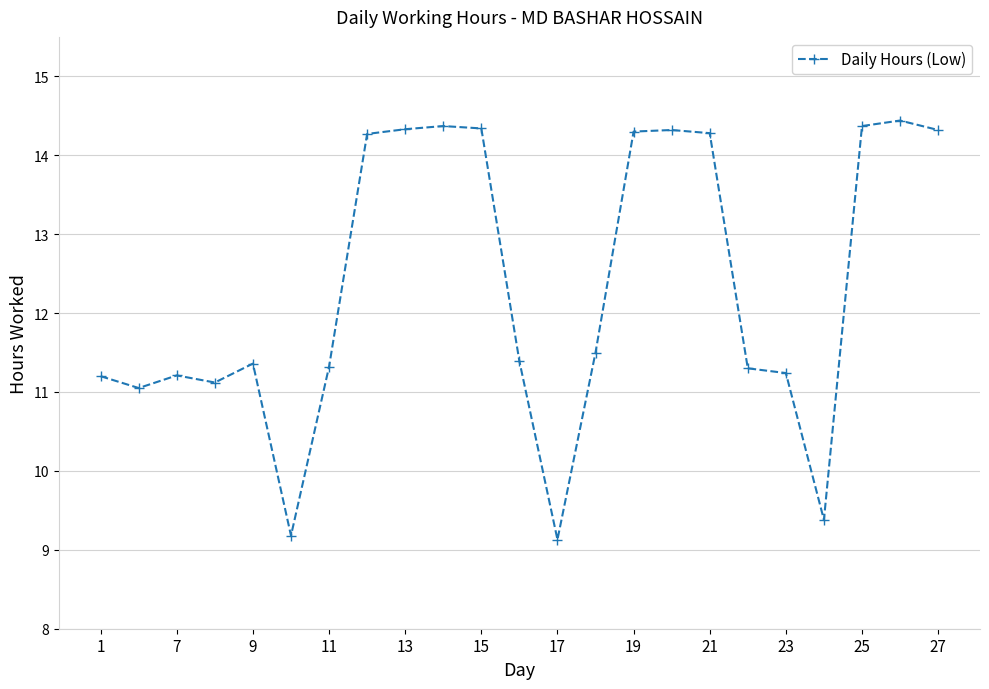

What is the difference between the second highest and minimum values?

5.2